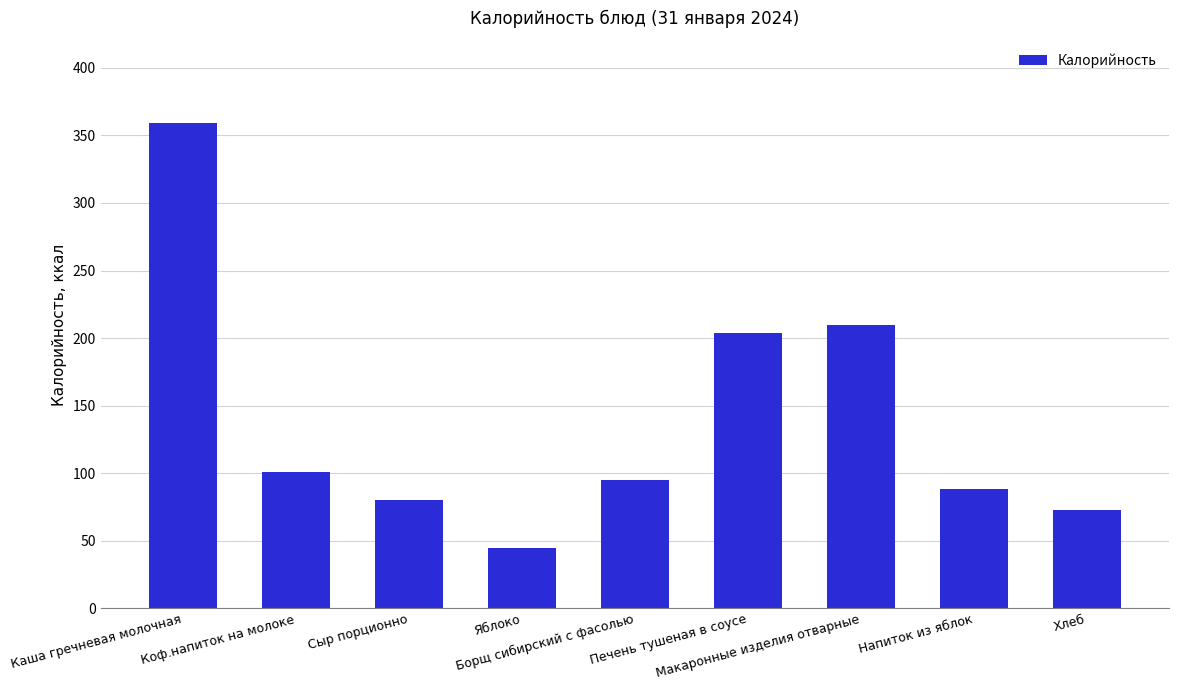

Between Борщ сибирский с фасолью and Сыр порционно, which is larger?

Борщ сибирский с фасолью